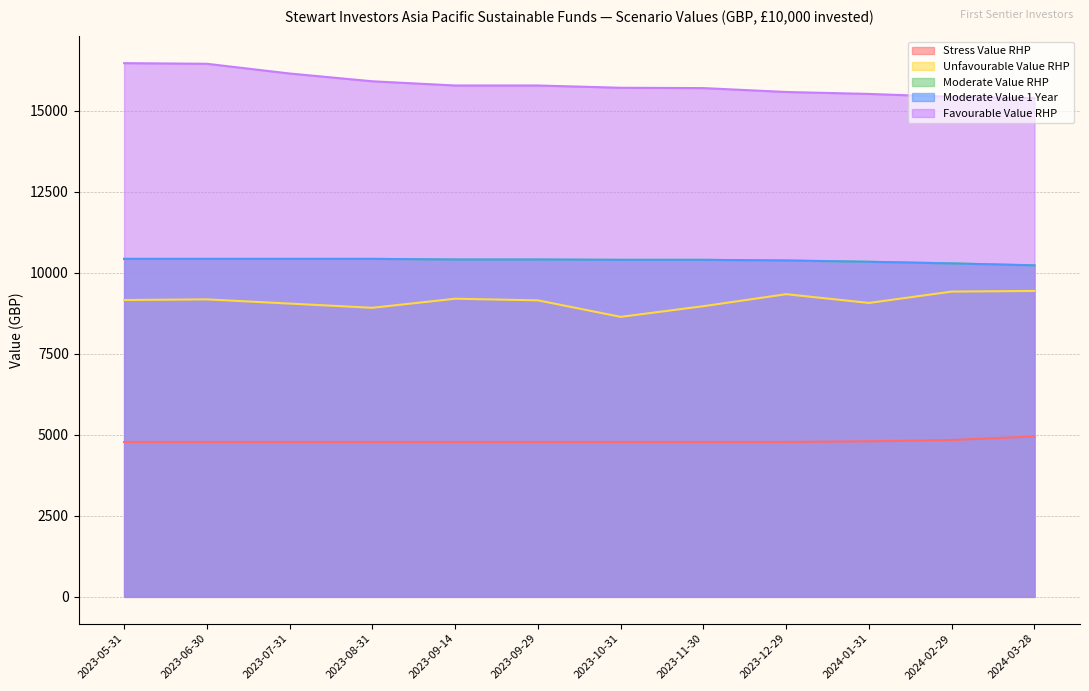

List the series in order of their peak value, lowest first.

Stress Value RHP, Unfavourable Value RHP, Moderate Value RHP, Moderate Value 1 Year, Favourable Value RHP